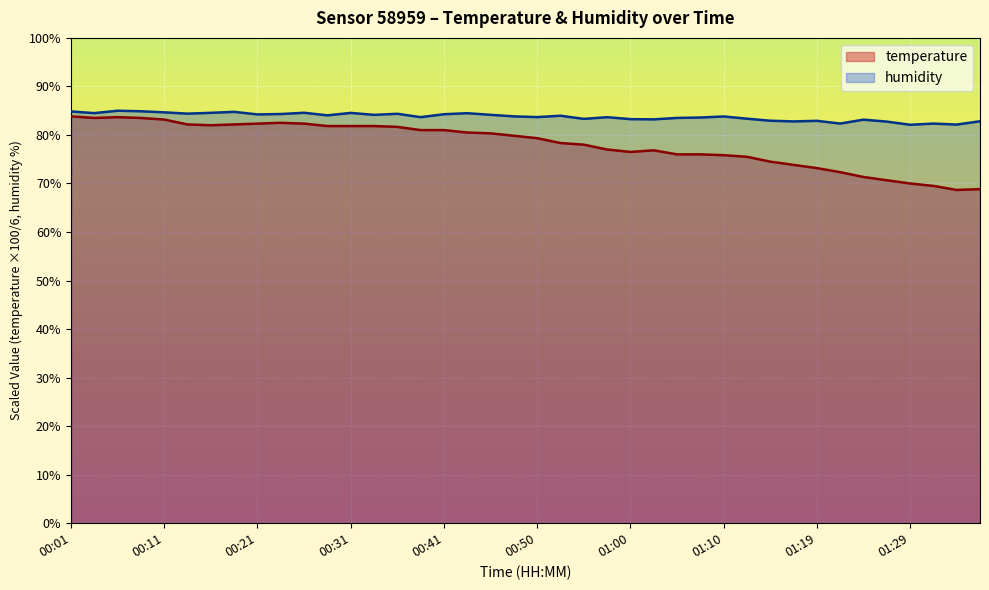

In temperature, how many points are lower than both neighbors (excluding endpoints)?

4